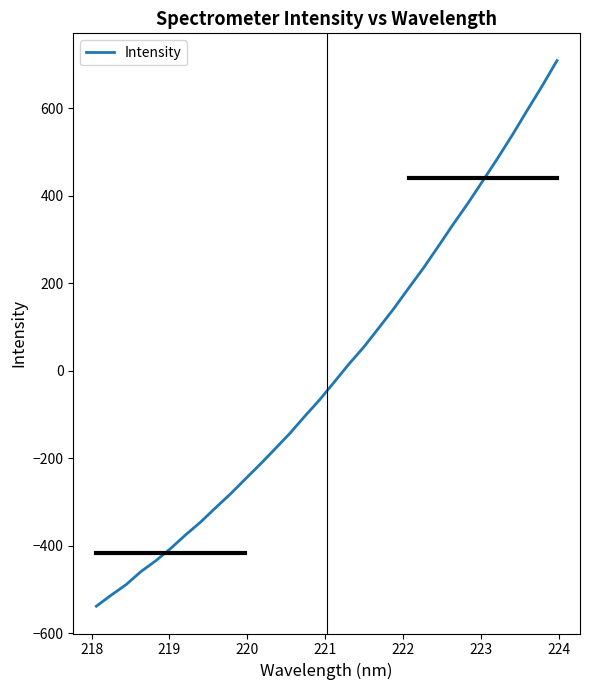

What is the difference between the maximum and minimum values?

1246.9